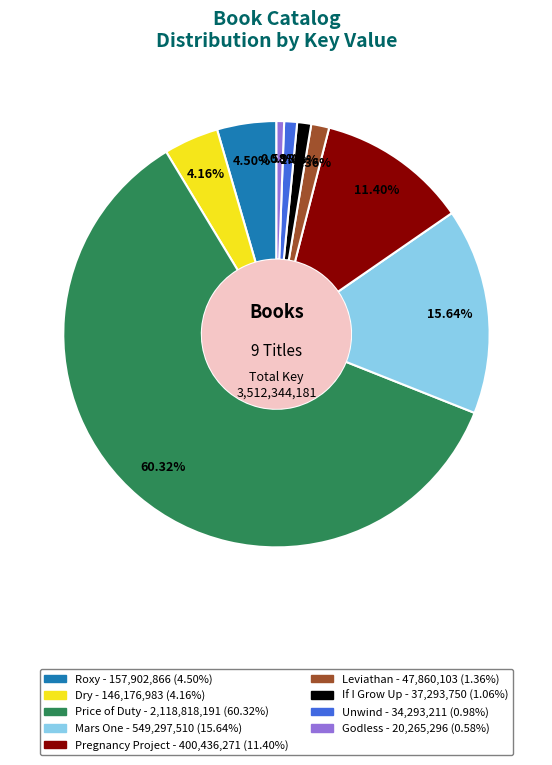

Is Price of Duty the majority of the pie?

Yes